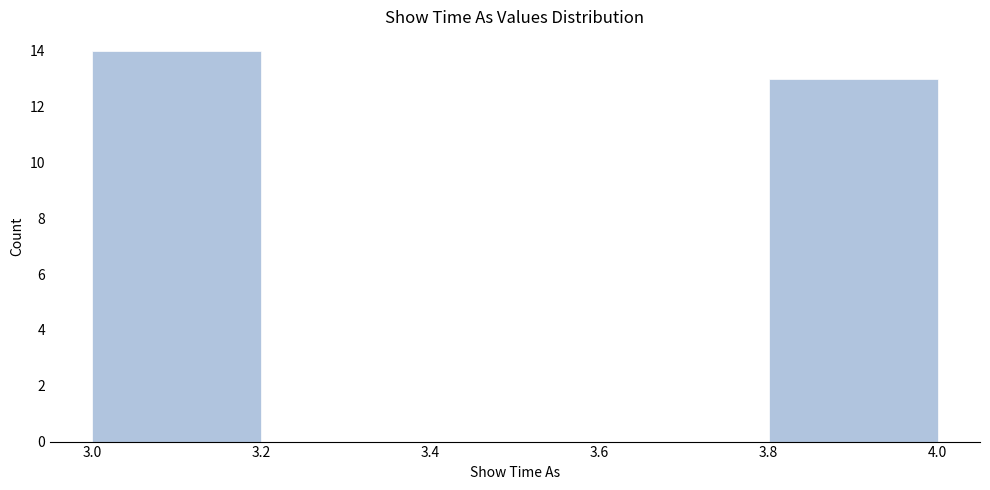

Over which range of the x-axis is the bar tallest?

3.0 to 3.2